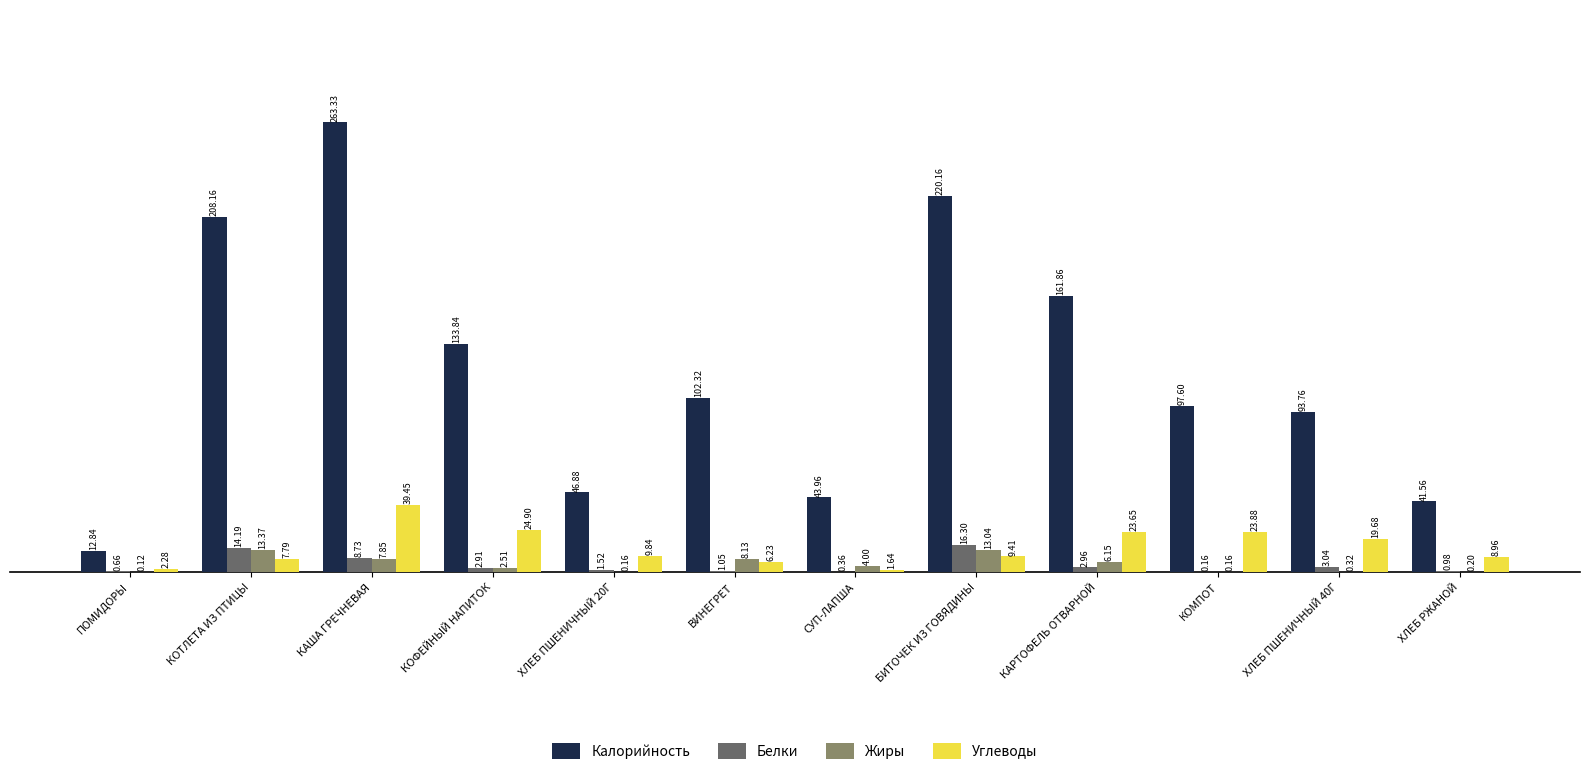

Which series changed the most between ХЛЕБ ПШЕНИЧНЫЙ 20Г and ХЛЕБ ПШЕНИЧНЫЙ 40Г?

Калорийность